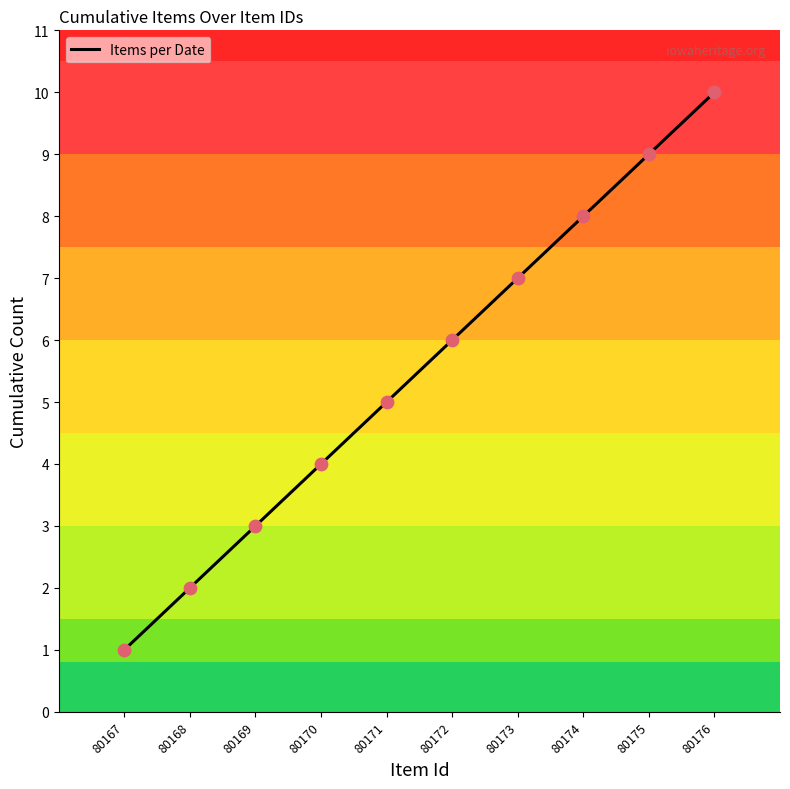

Which has a higher value, 80170 or 80167?

80170